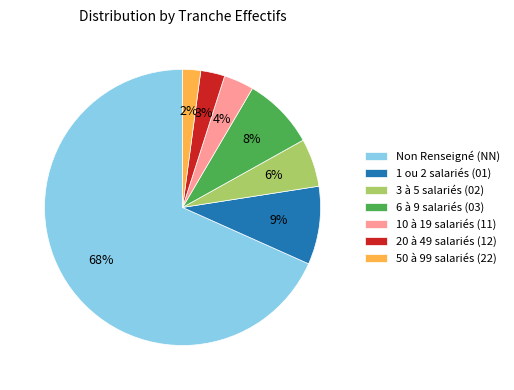

Which slice is the smallest?

50 à 99 salariés (22)